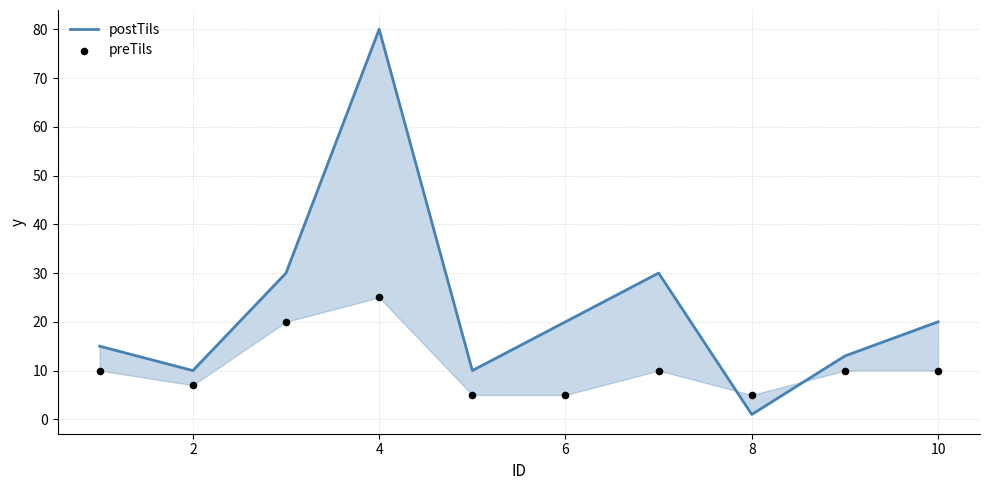

Which series has the largest total across all categories?

postTils